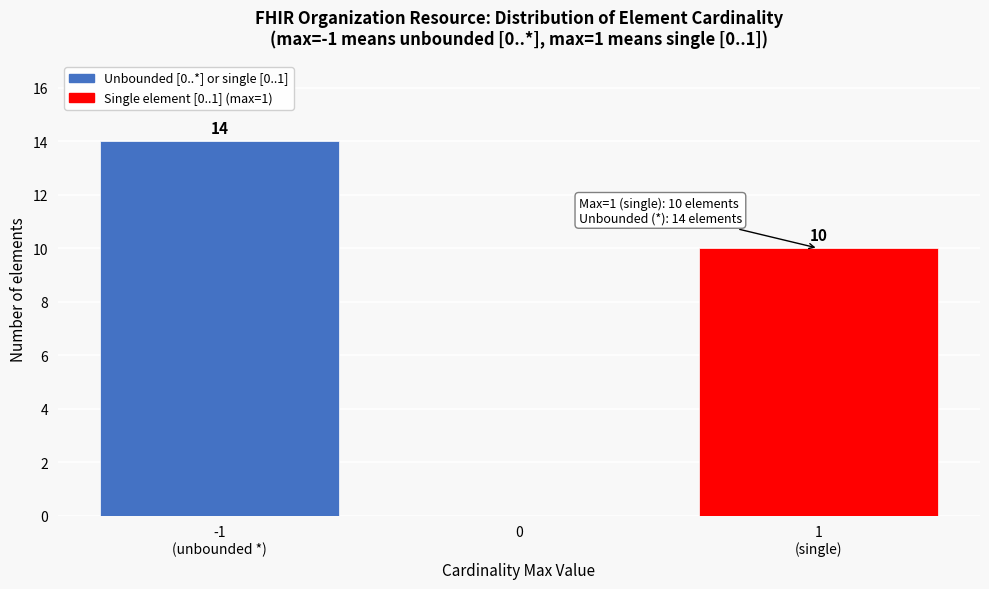

What is the sum of all values?

24